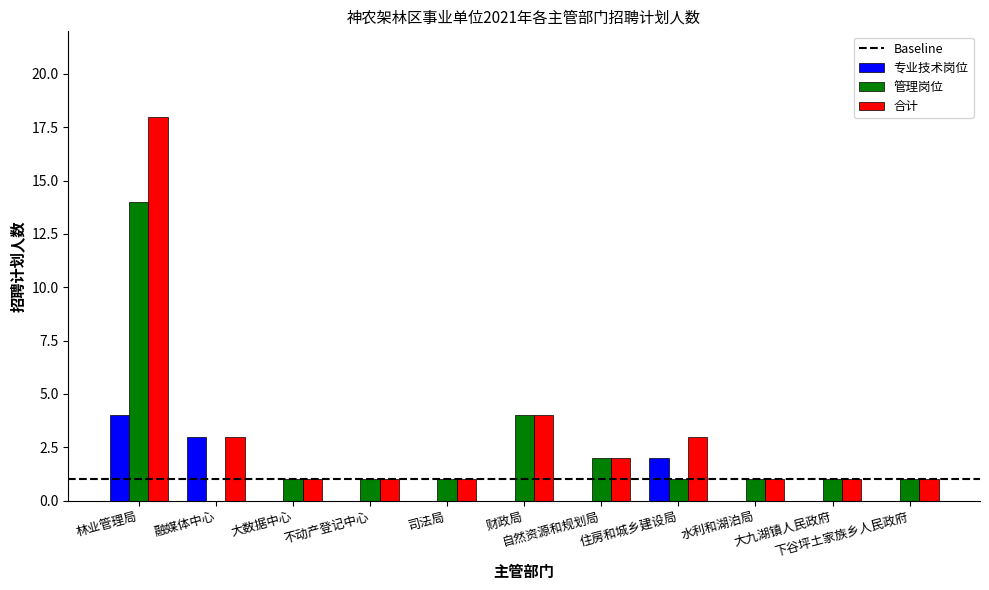

Where is 管理岗位 nearest to the value 7?

财政局